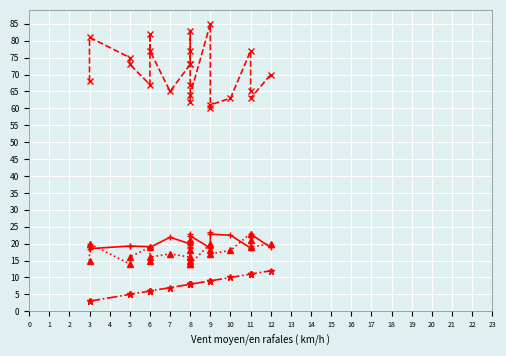

Is this an area chart (filled region under the line)?

No